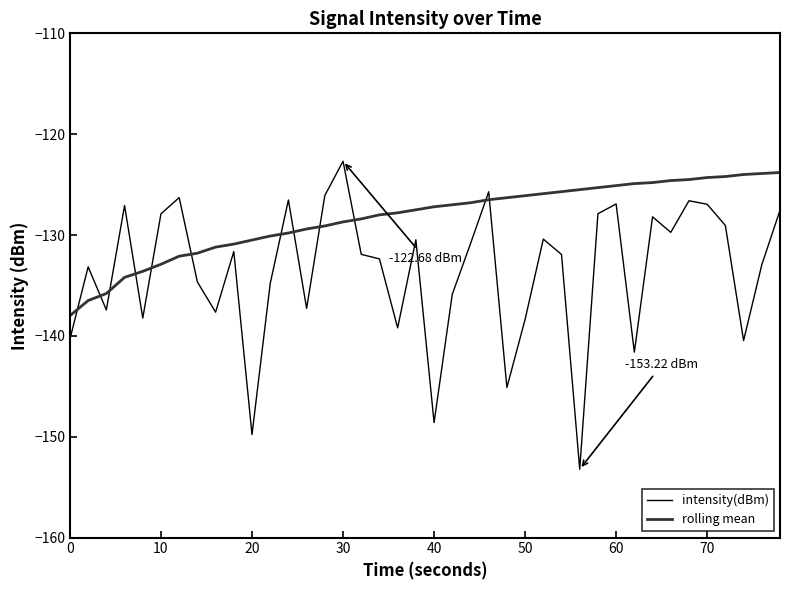

Which series has the largest range (max minus min)?

intensity(dBm)